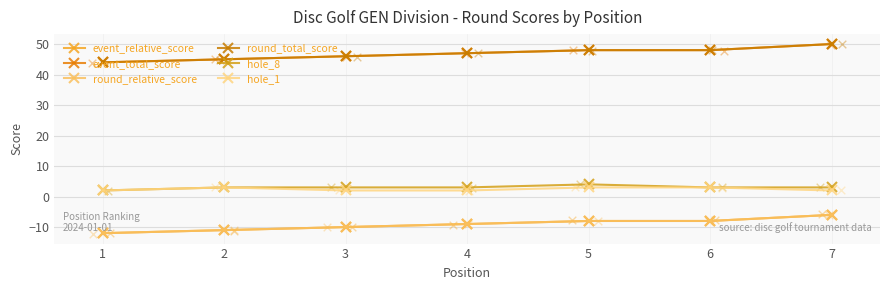

Is the value of round_total_score at 3 greater than the value of hole_1 at 2?

Yes